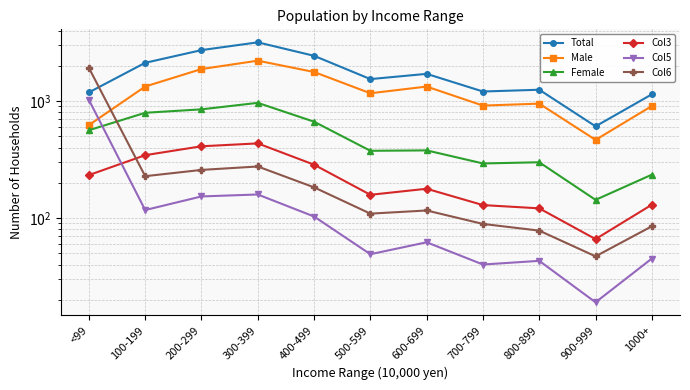

How many lines are shown in the chart?

6